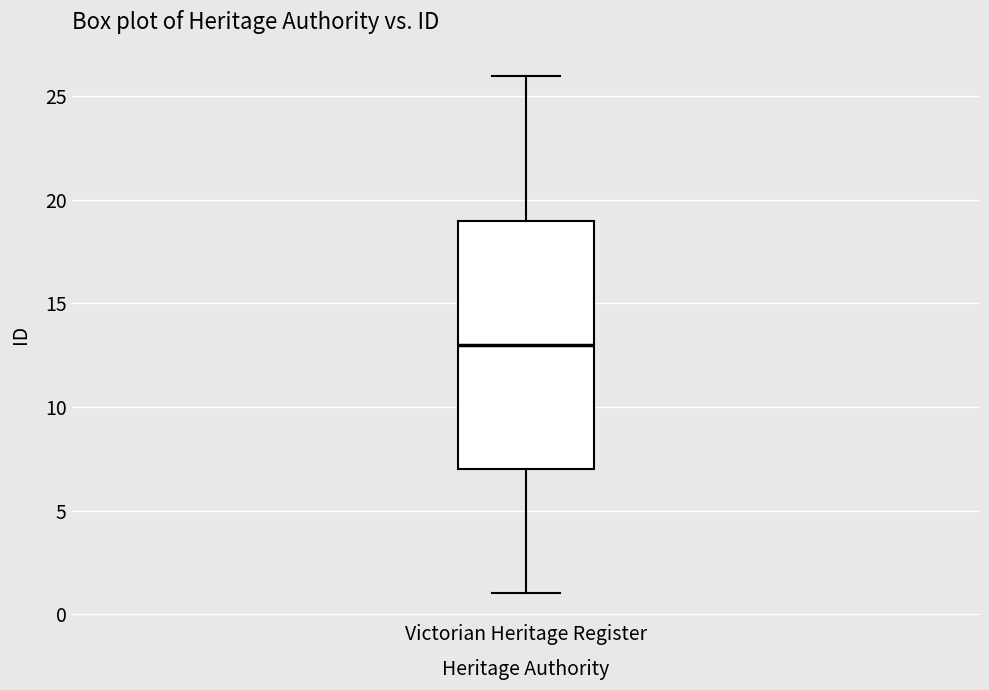

Read this box plot against the y-axis: the position of the median line, the range covered by the box, and the ends of both whiskers. The values are not printed on the chart, so give them approximately, as read against the axis.

median 13, box 7 to 19, whiskers 1 to 26